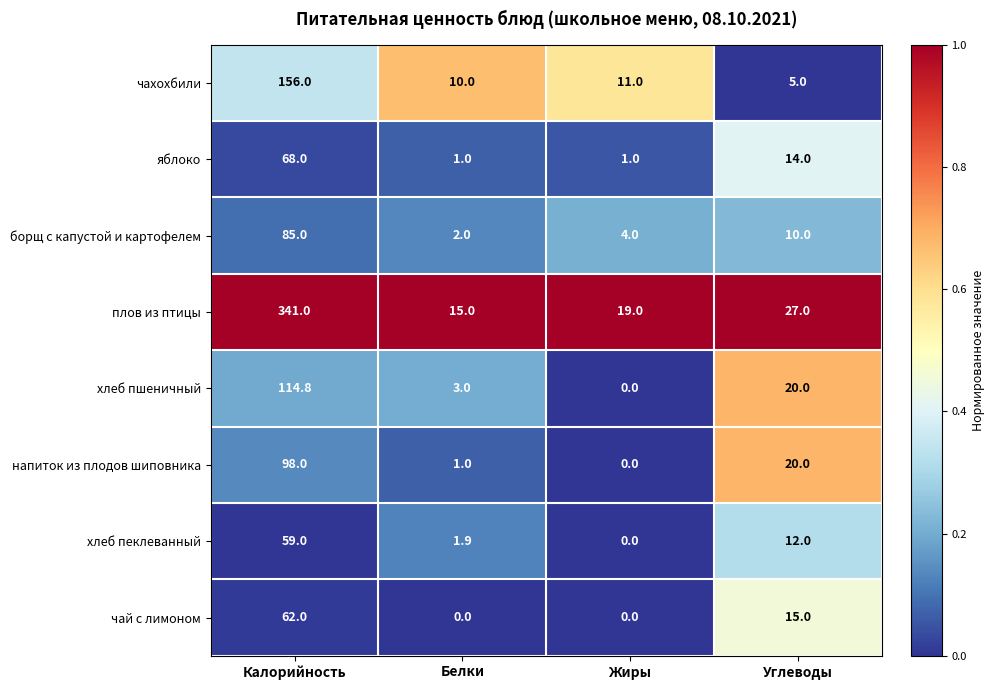

Rank the series at Калорийность from highest to lowest value.

плов из птицы, чахохбили, хлеб пшеничный, напиток из плодов шиповника, борщ с капустой и картофелем, яблоко, чай с лимоном, хлеб пеклеванный